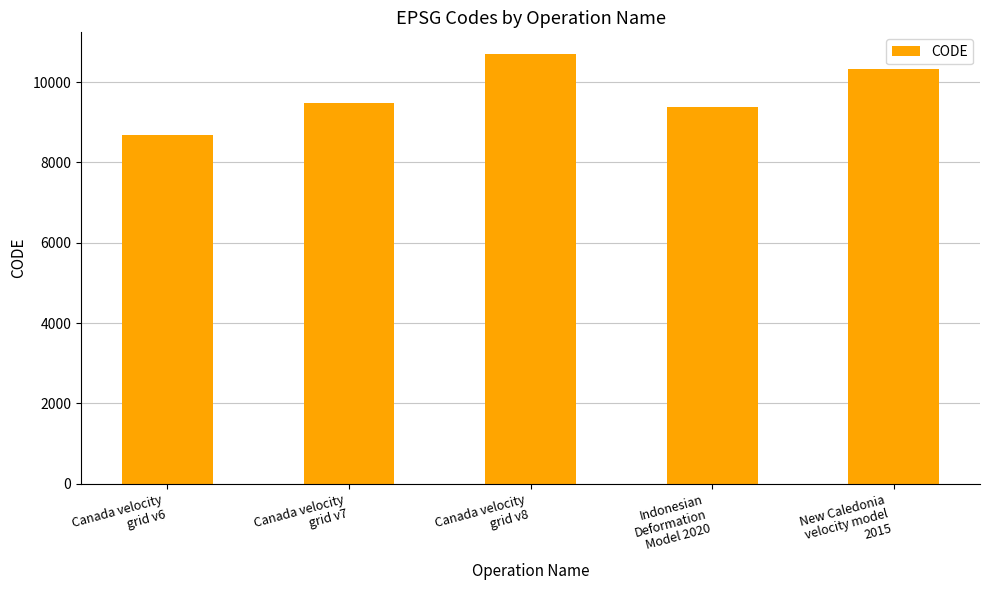

What is the value of the 5th bar from the left?

10323